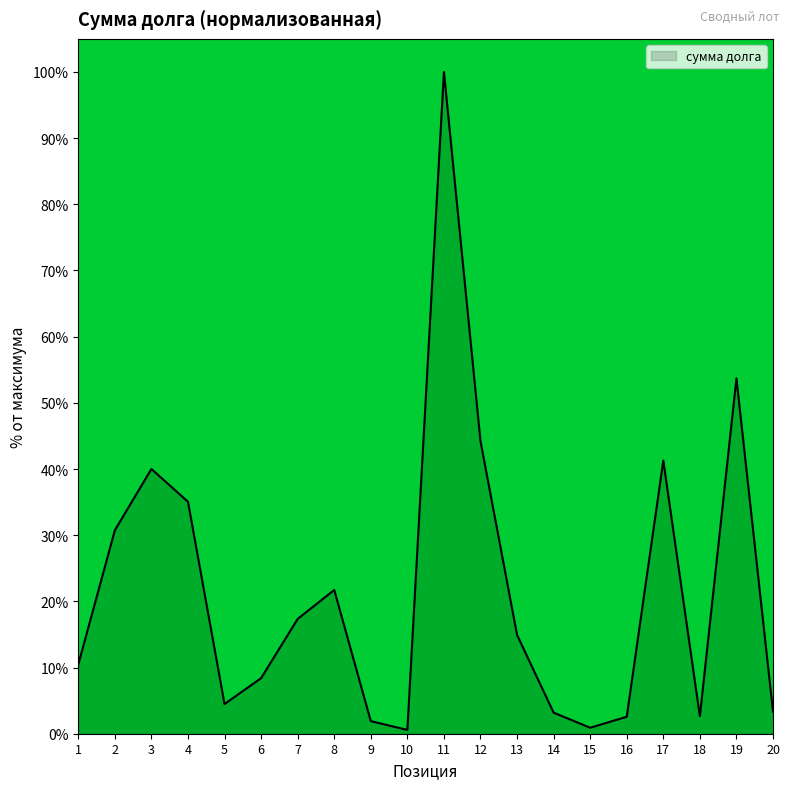

What is the greatest value displayed?

100.0